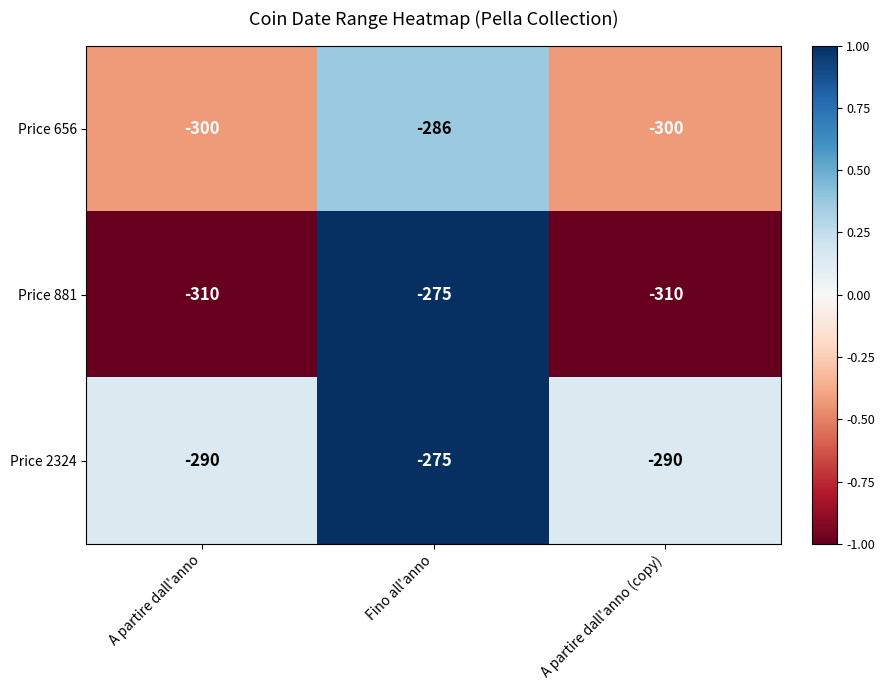

Reading left to right, what are all the values shown in this chart?

Price 656: A partire dall'anno=-300	Fino all'anno=-286	A partire dall'anno (copy)=-300
Price 881: A partire dall'anno=-310	Fino all'anno=-275	A partire dall'anno (copy)=-310
Price 2324: A partire dall'anno=-290	Fino all'anno=-275	A partire dall'anno (copy)=-290